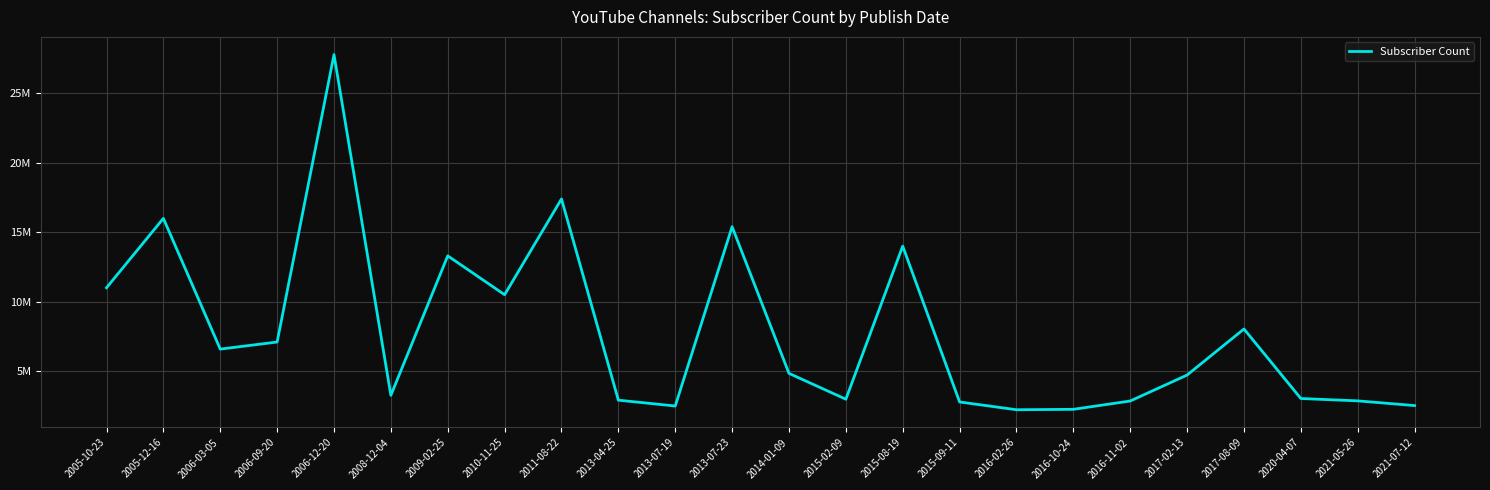

List the labels in order of value, largest first.

2006-12-20, 2011-08-22, 2005-12-16, 2013-07-23, 2015-08-19, 2009-02-25, 2005-10-23, 2010-11-25, 2017-08-09, 2006-09-20, 2006-03-05, 2014-01-09, 2017-02-13, 2008-12-04, 2020-04-07, 2015-02-09, 2013-04-25, 2021-05-26, 2016-11-02, 2015-09-11, 2021-07-12, 2013-07-19, 2016-10-24, 2016-02-26